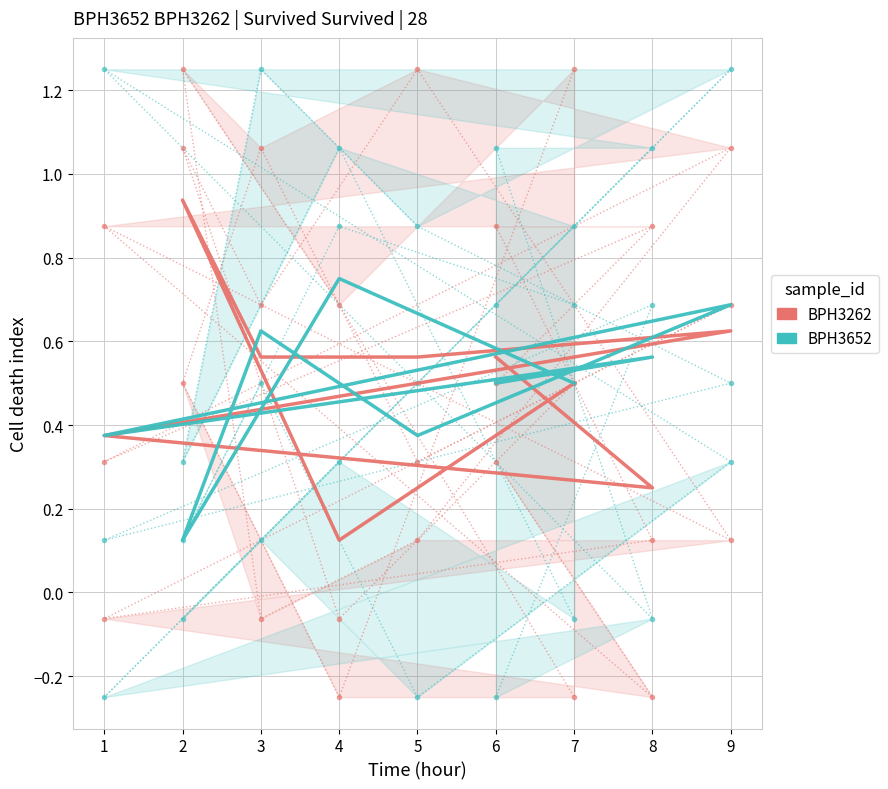

Rank the series at 7 from lowest to highest value.

BPH3262, BPH3652